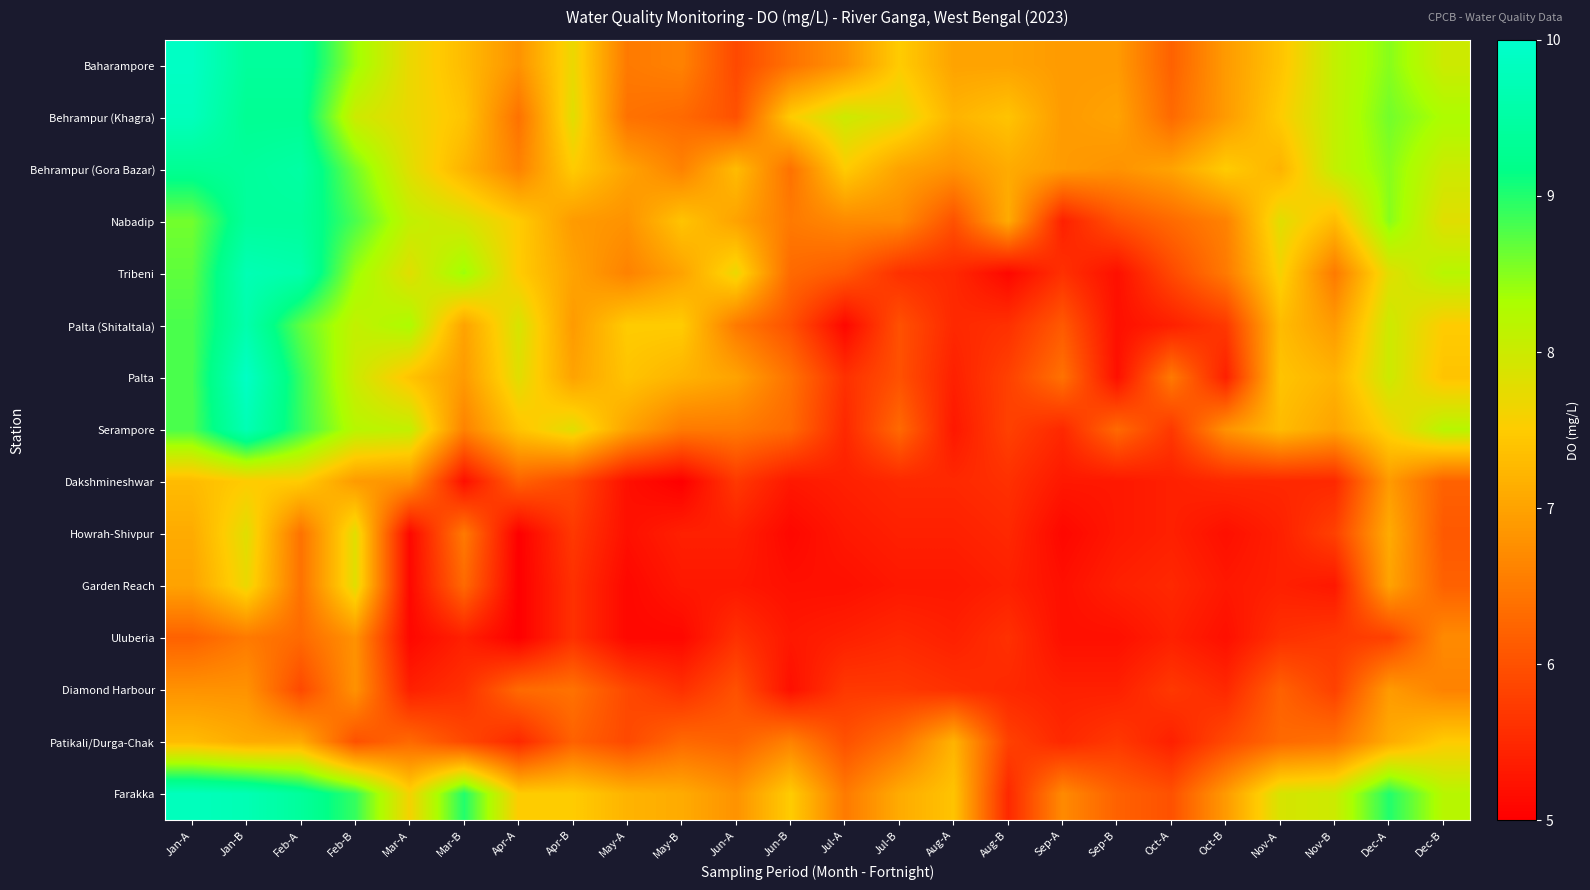

At how many categories does at least one series exceed 6?

24